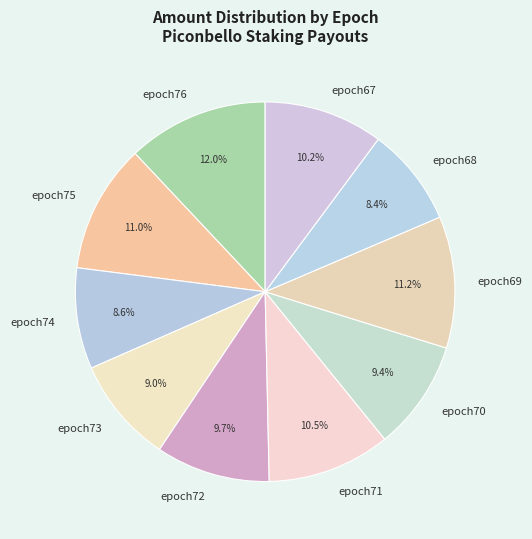

True or false: epoch72 accounts for 10% of the total.

True